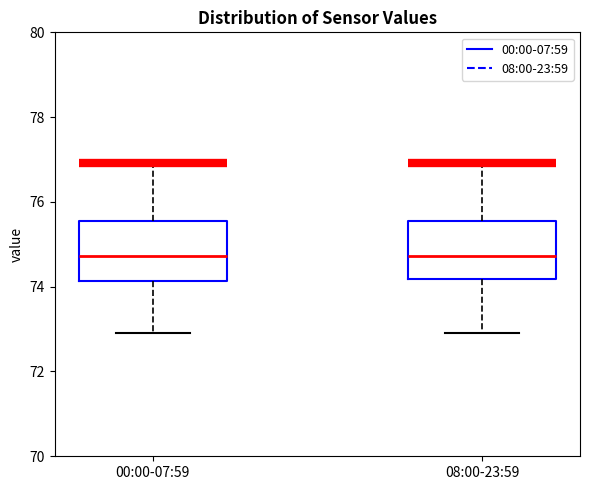

Reading left to right, read every box against the y-axis: the position of its median line, the range the box covers, and the ends of its whiskers. The values are not printed on the chart, so give them approximately, as read against the axis.

00:00-07:59: median 74.8, box 74.2 to 75.6, whiskers 73.0 to 77.0
08:00-23:59: median 74.8, box 74.2 to 75.6, whiskers 73.0 to 77.0